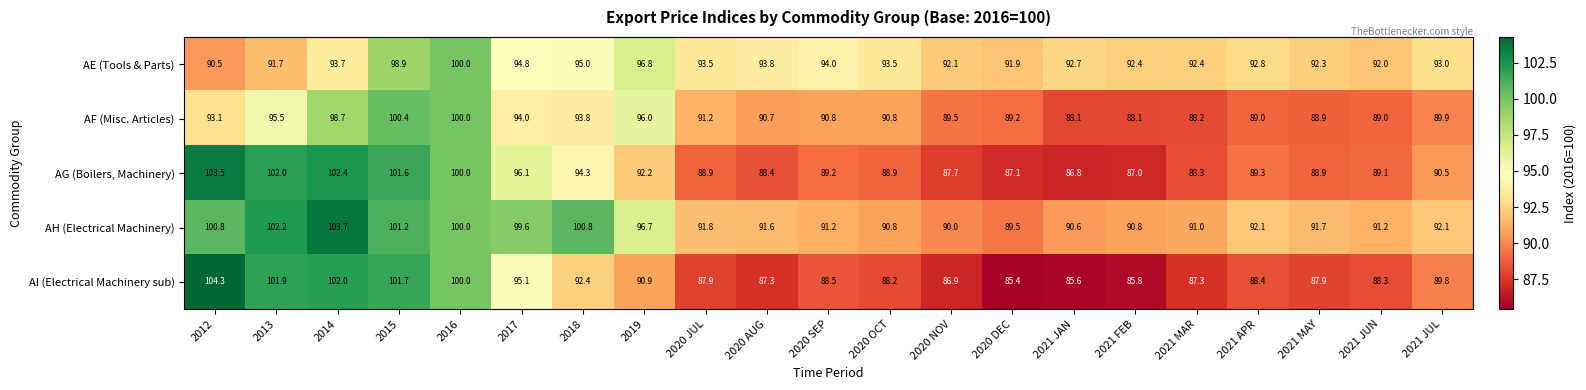

At how many categories does at least one series exceed 87?

21